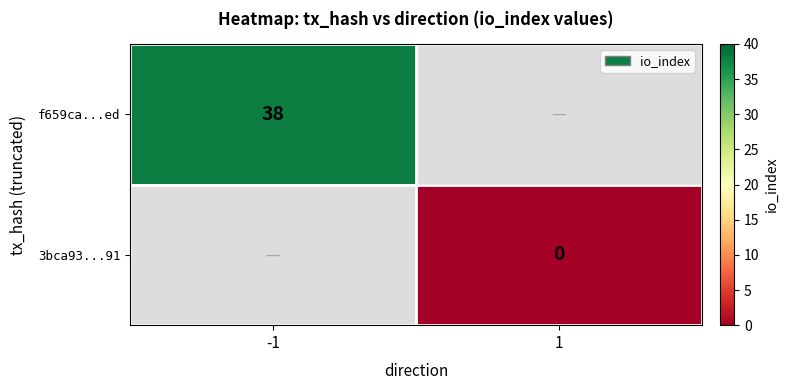

Is it true that f659ca...ed equals 63 at -1?

False